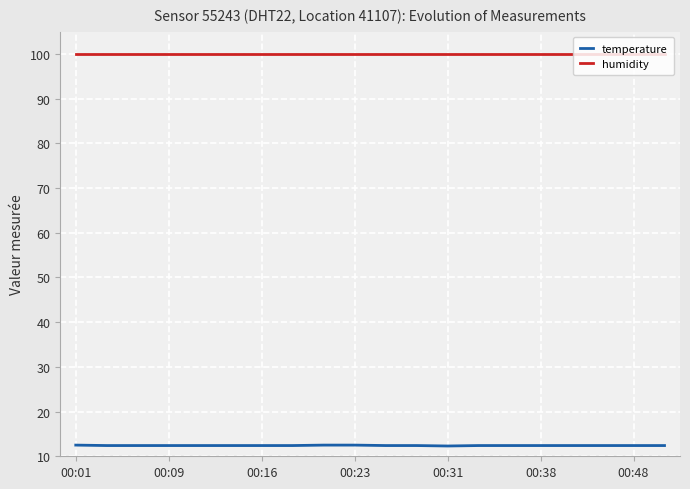

Which series has the largest total across all categories?

humidity